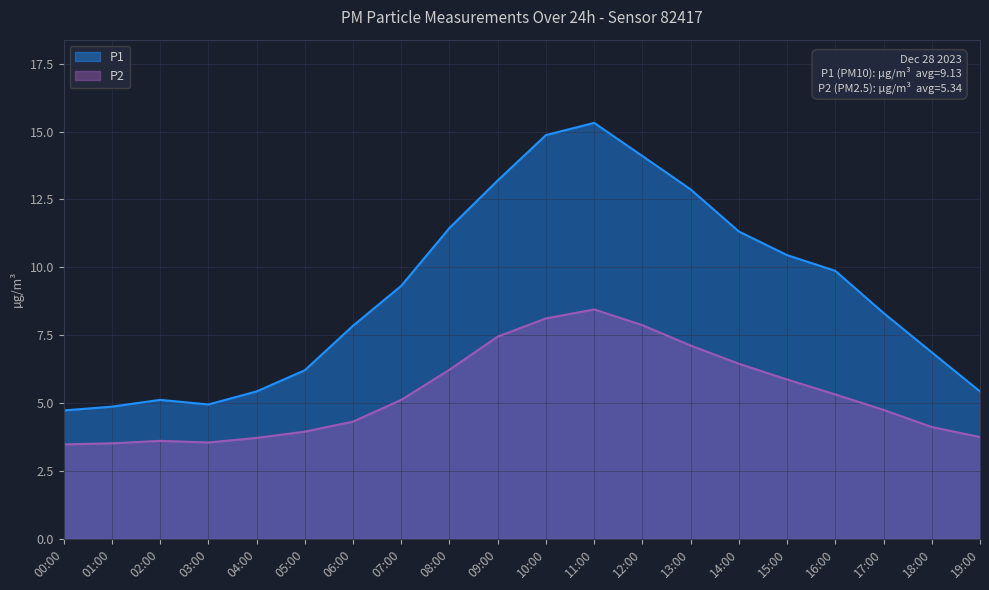

The P1 series shows 7.8 at 06:00. True or false?

True